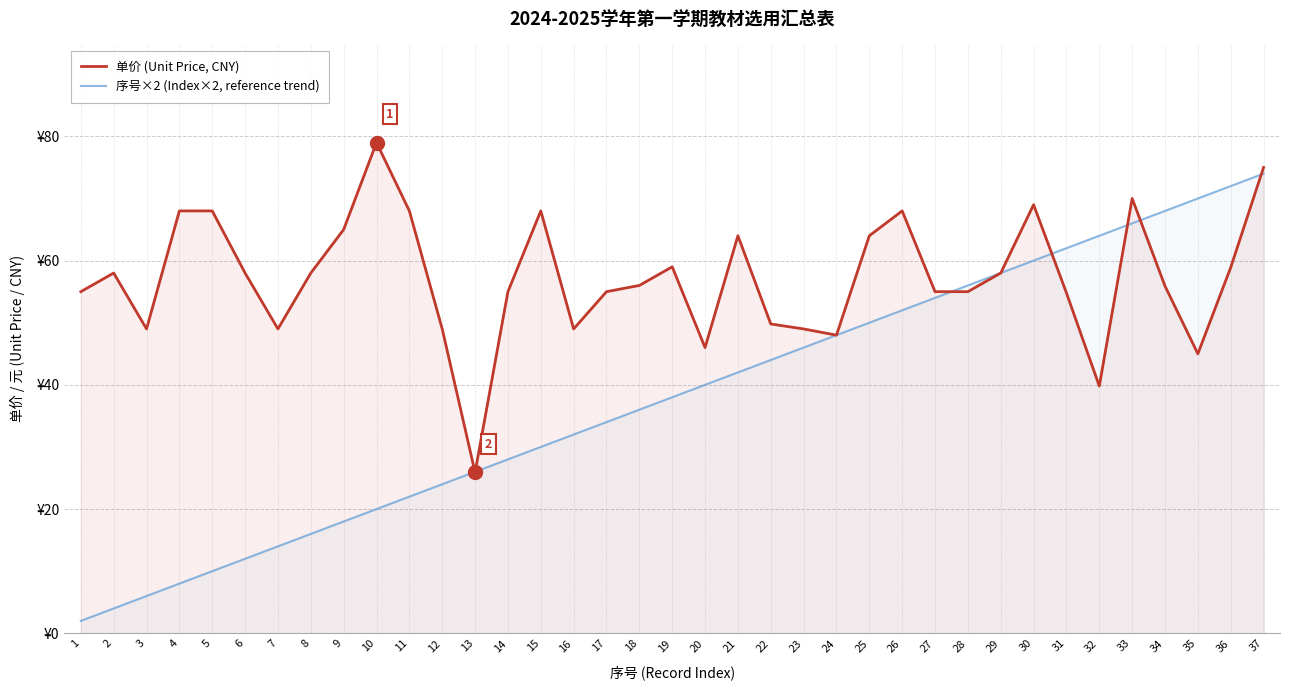

Which series has the widest spread of values?

序号×2 (Index×2, reference trend)